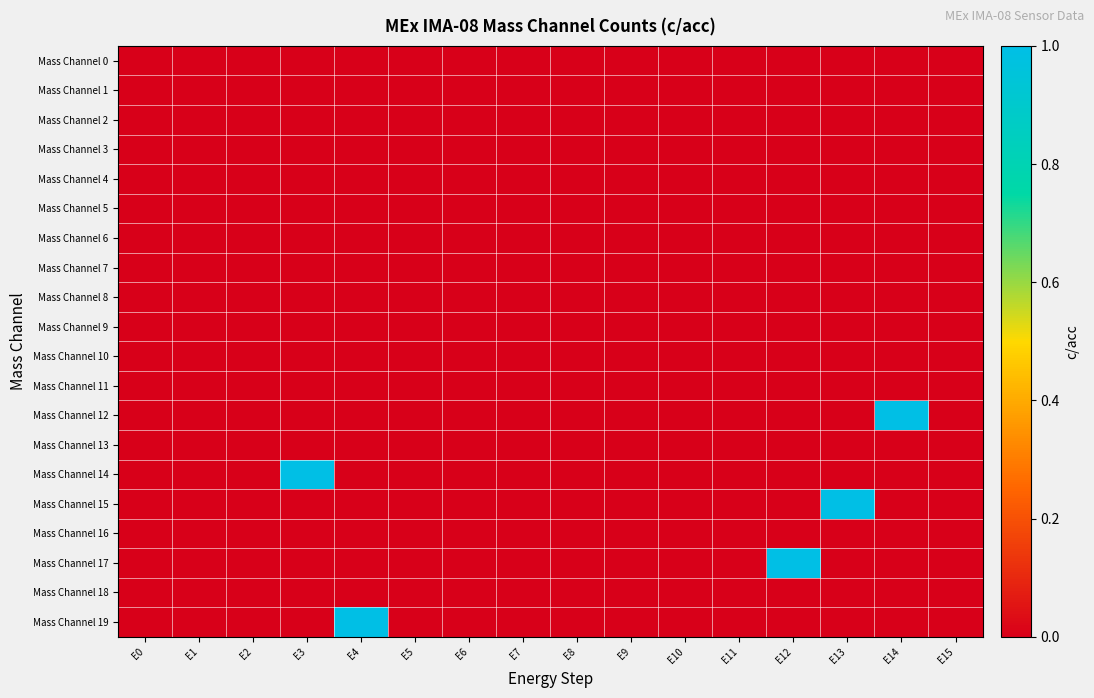

Which series has the largest total across all categories?

Mass Channel 12